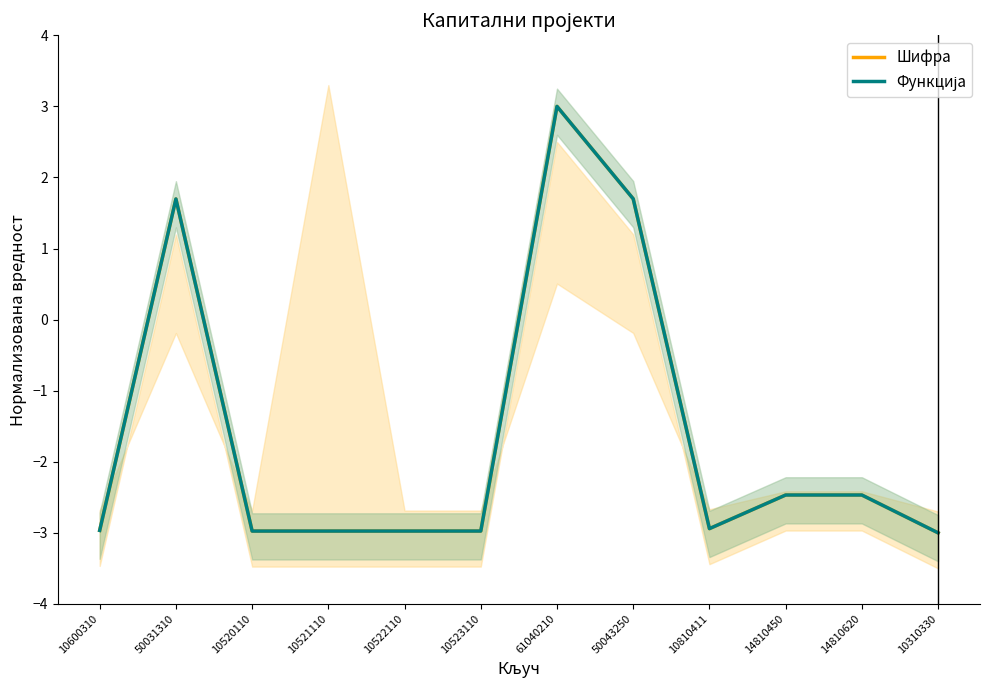

At how many categories does at least one series exceed -1?

3